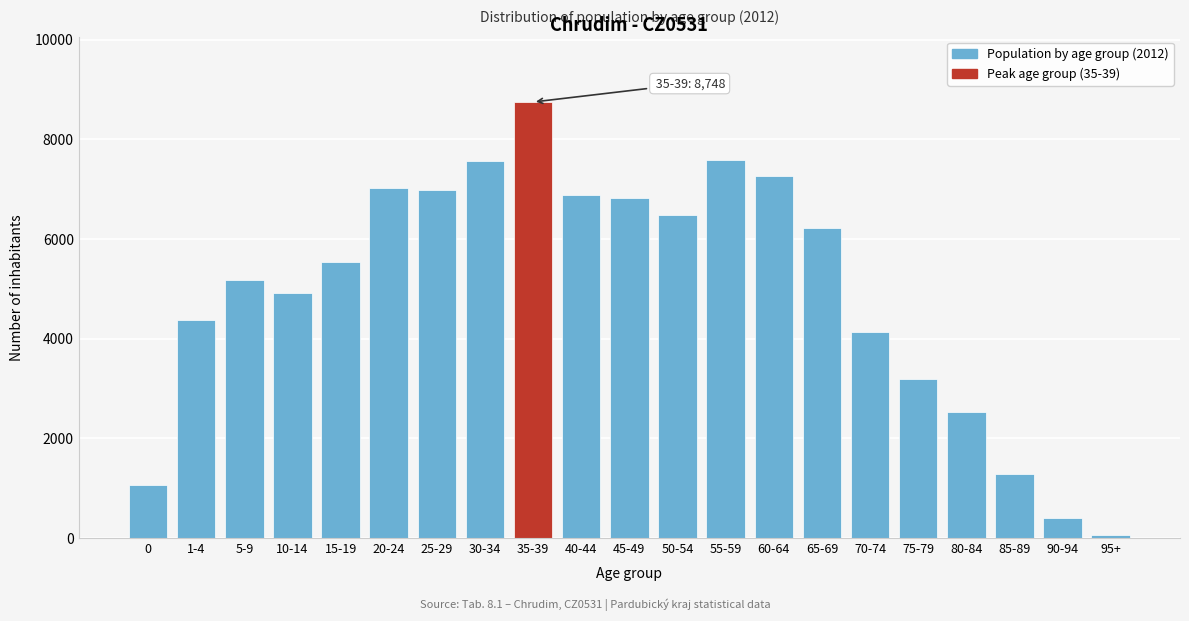

Between 15-19 and 80-84, which is larger?

15-19